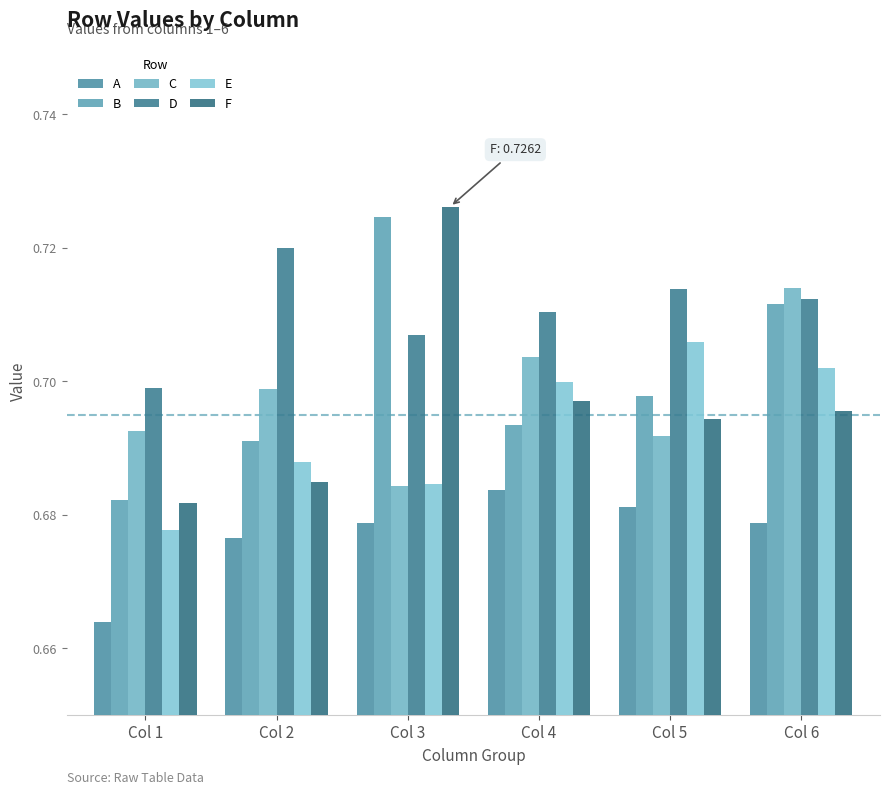

What is the total value across all series at Col 5?

4.2